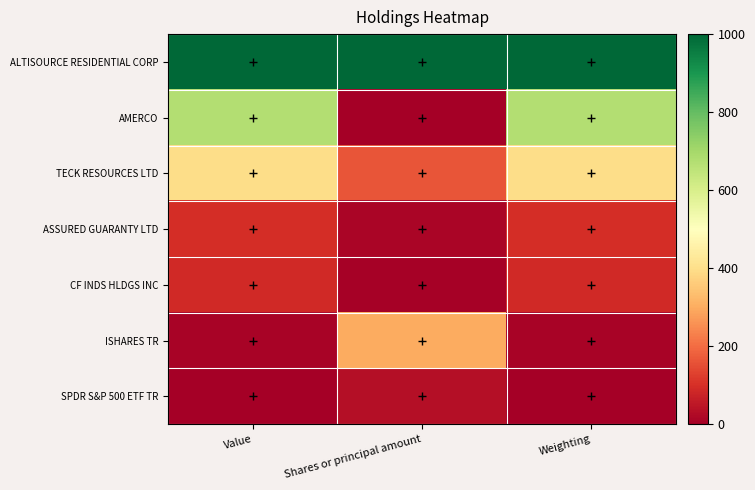

At which category does the chart reach its minimum across all series?

Shares or principal amount